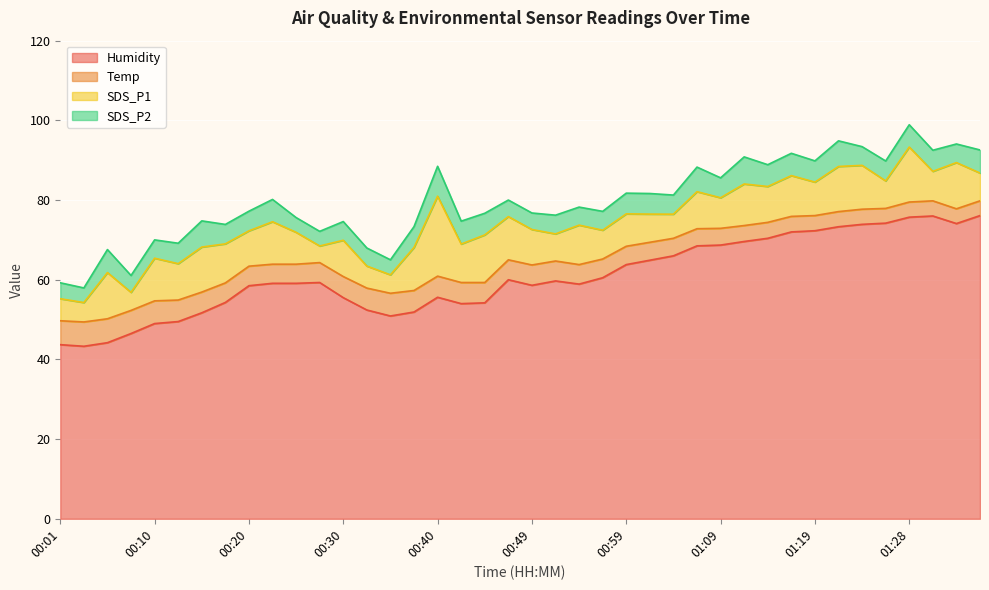

What position from the right is 01:36?

1